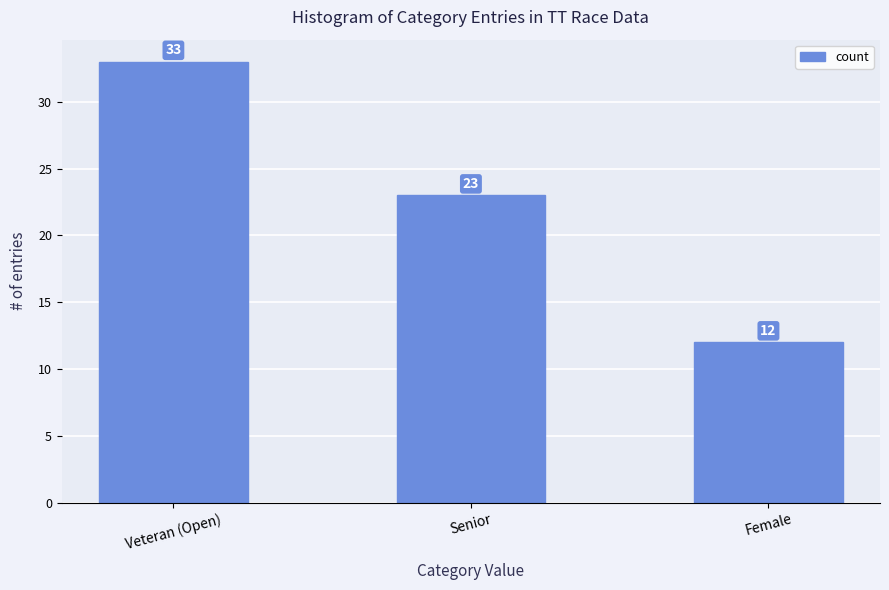

Does the chart contain any negative values?

No